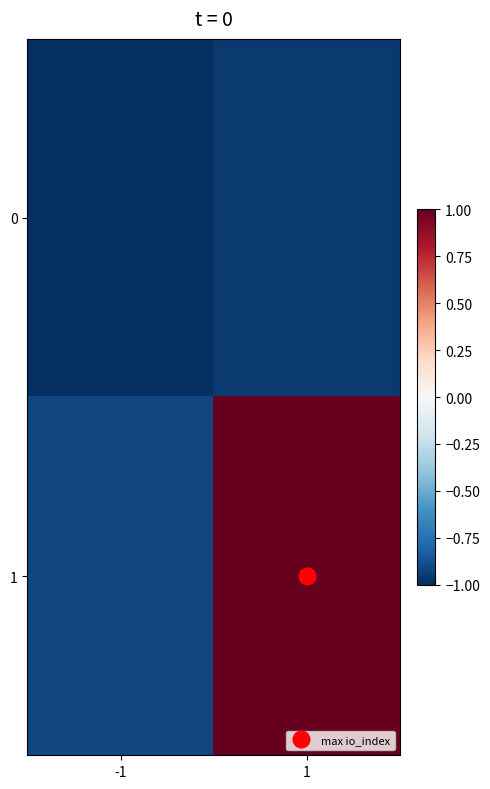

Rank the series by their maximum value, from lowest to highest.

0, 1